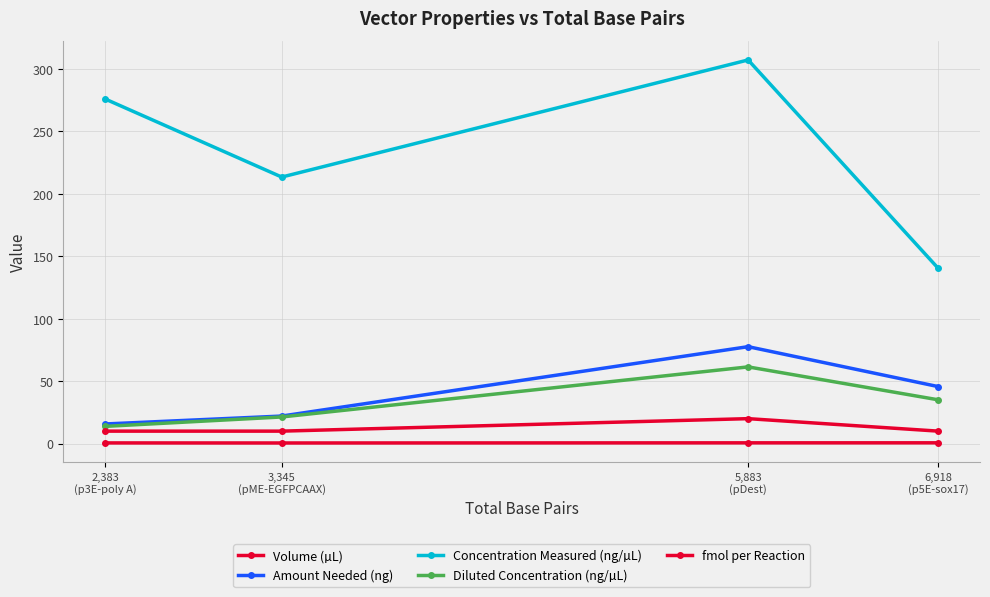

How many lines are shown in the chart?

5